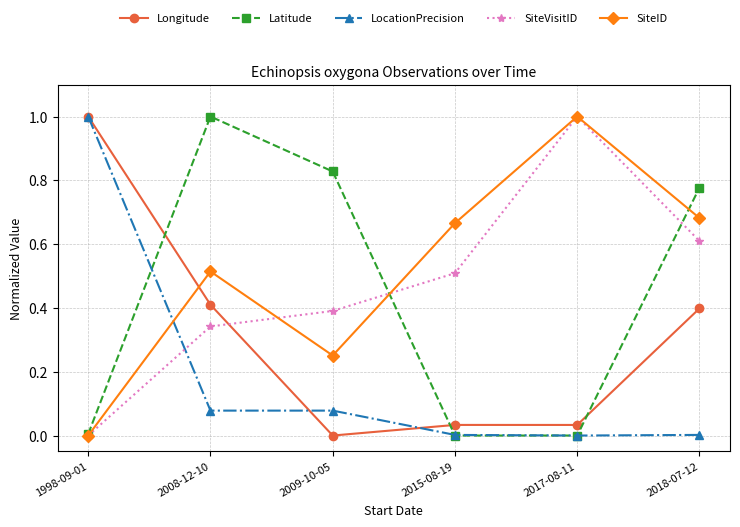

Between which two adjacent categories do Longitude and Latitude first intersect?

1998-09-01 and 2008-12-10